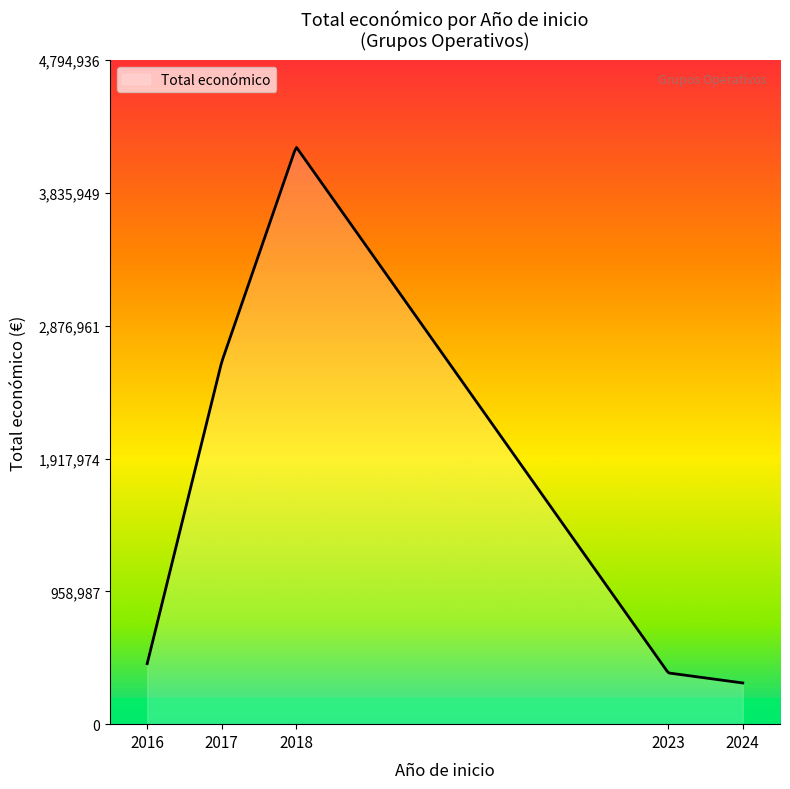

What is the average value?

2069282.1